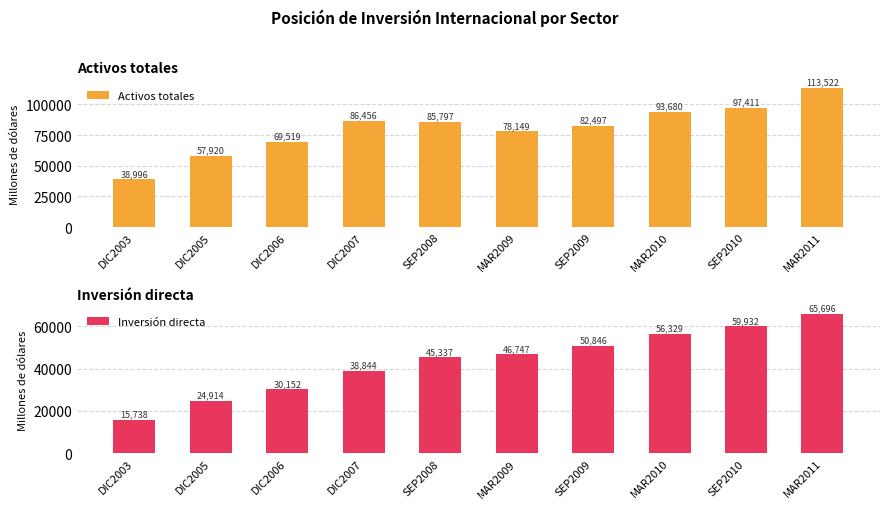

Where does the Inversión directa series first go above 46746?

MAR2009